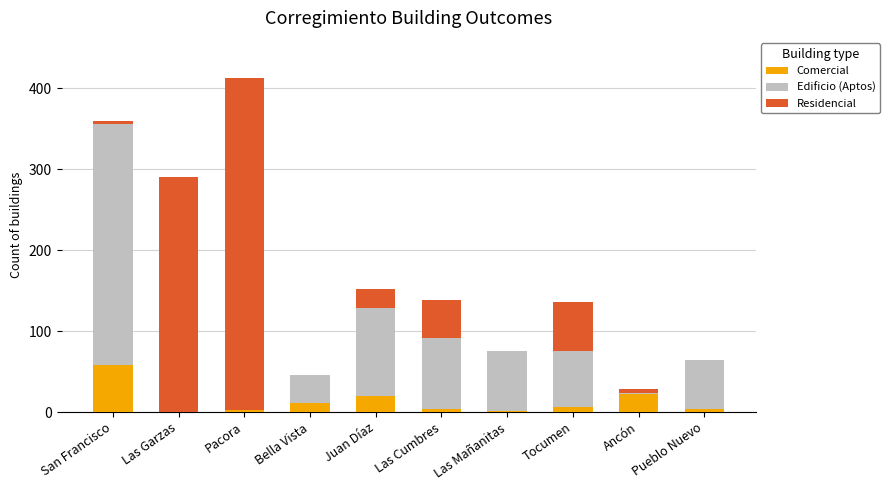

Which category has the highest value in the Comercial series?

San Francisco